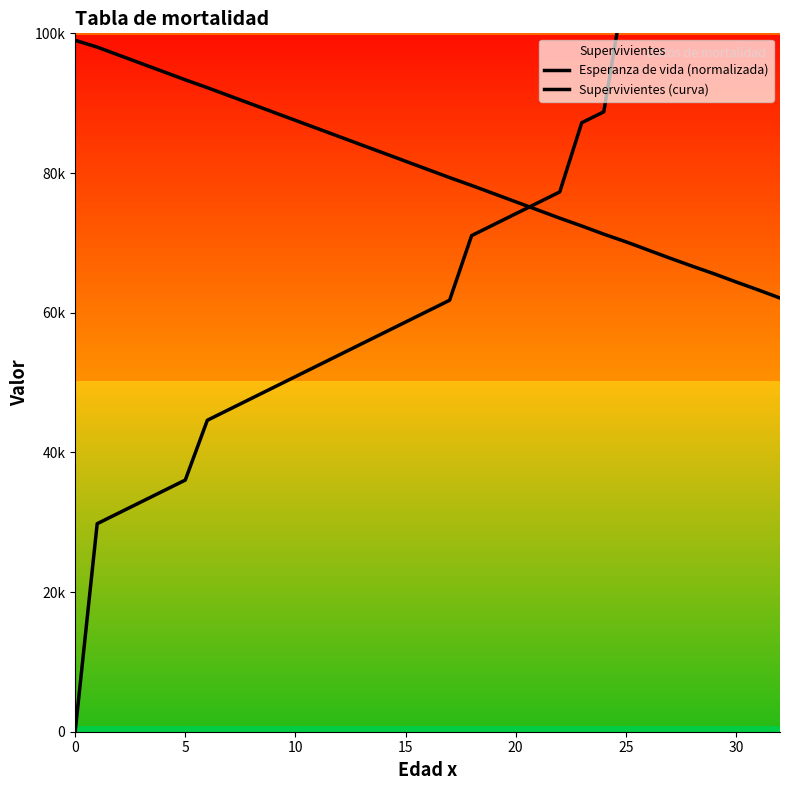

Which category has the highest value across all series?

32